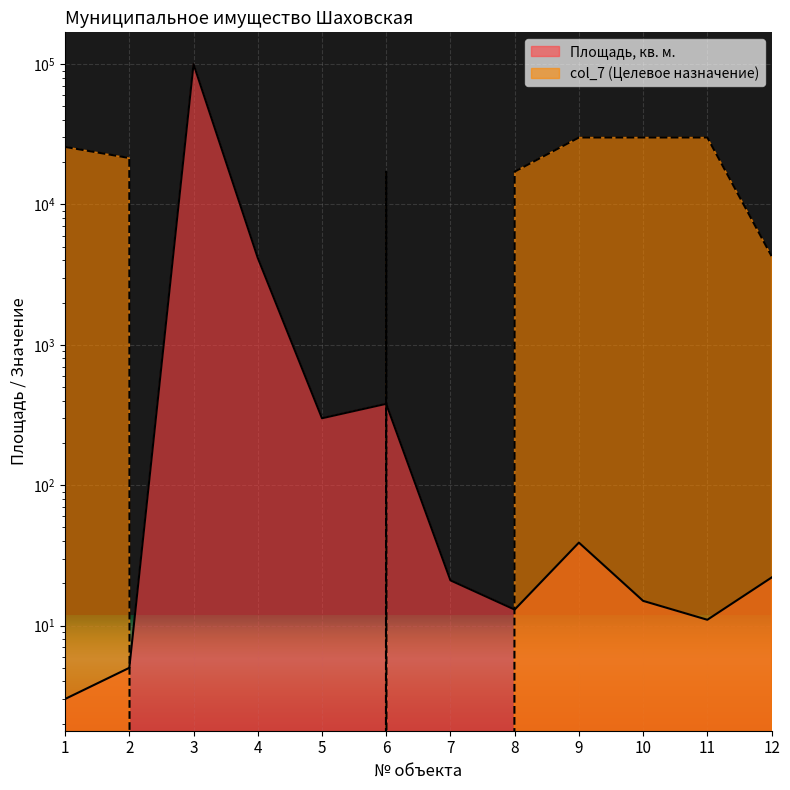

What is the sum of the col_7 (Целевое назначение) values at 8 and 2?

38571.4